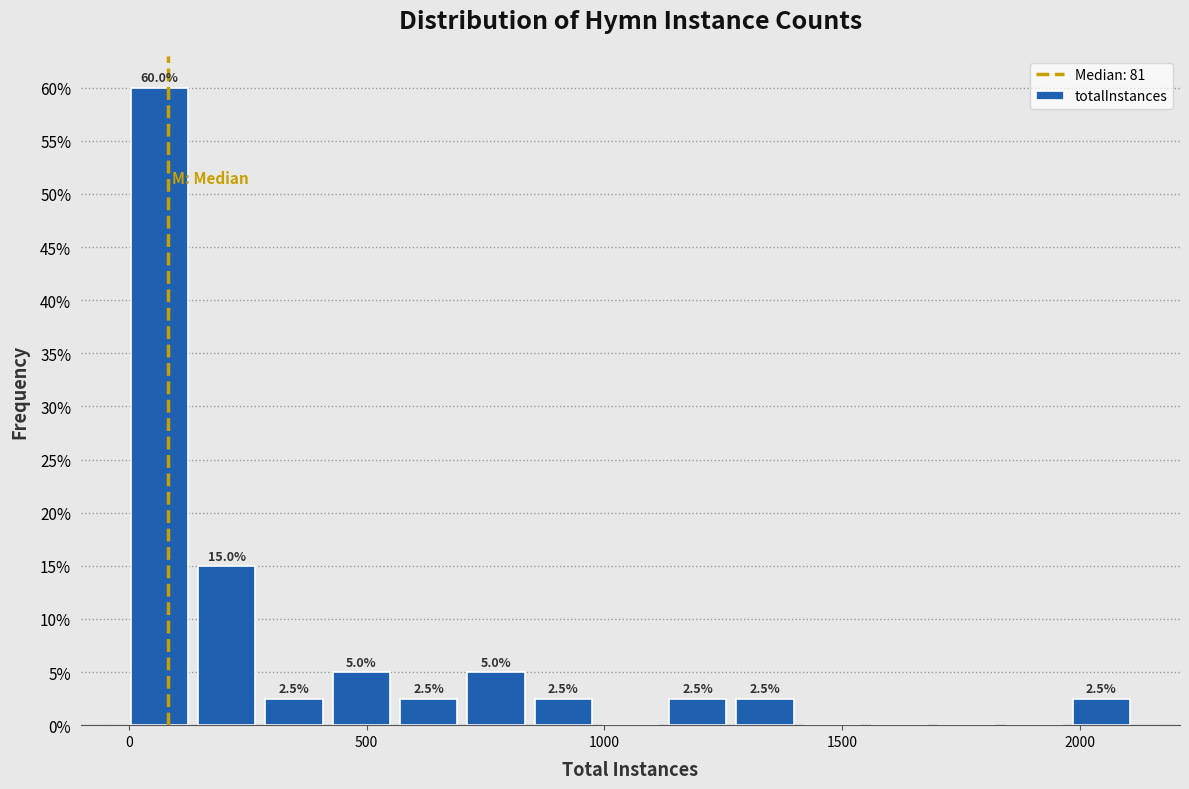

Around what value on the x-axis is the tallest bar? Give the approximate position of its centre, as read against the axis.

50